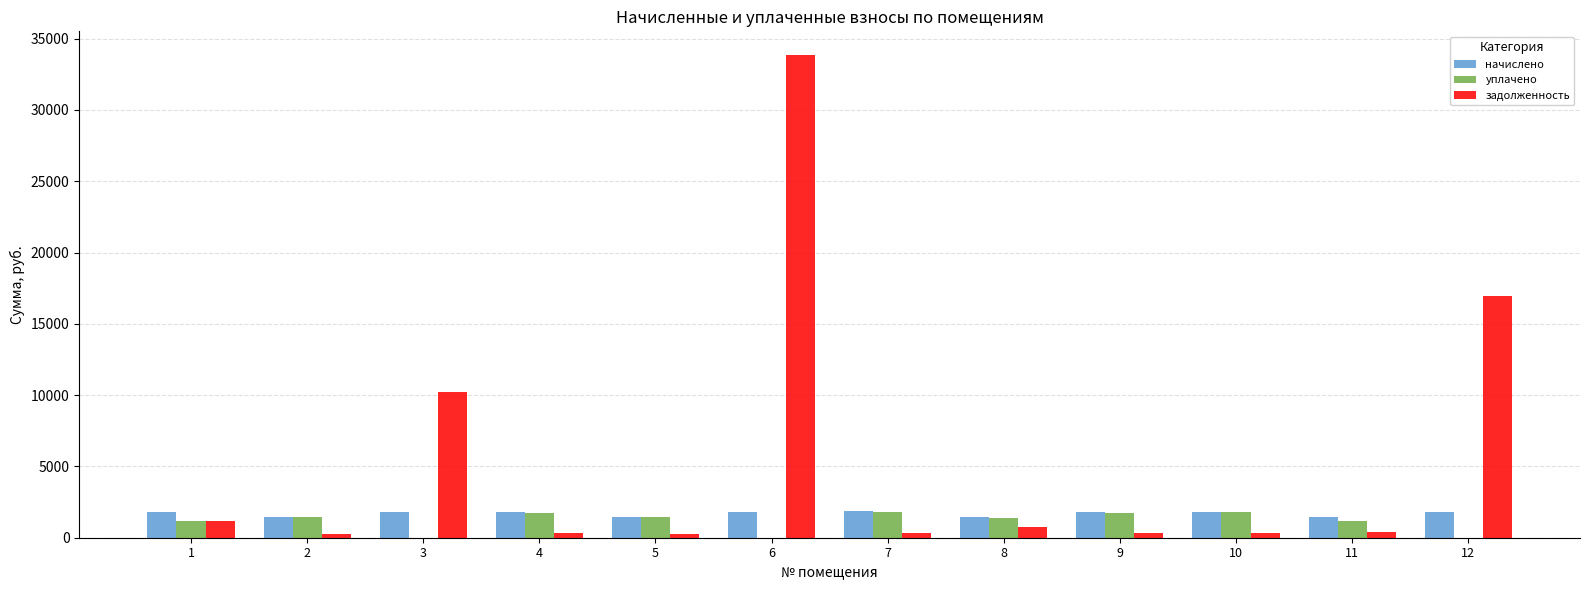

What is the sum of the начислено values at 10 and 5?

3308.7